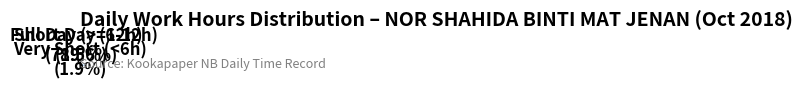

Rank the categories by value from highest to lowest.

Full Day (>=12h), Short Day (6-12h), Very Short (<6h)